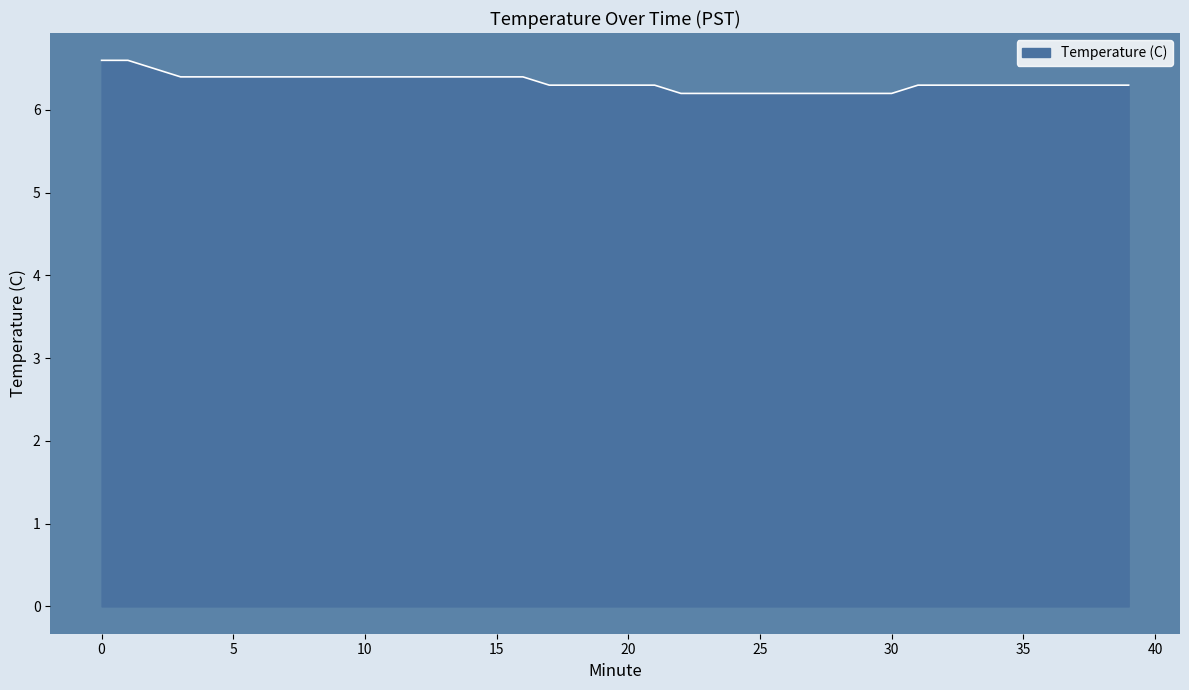

What is the minimum value shown in the chart?

6.2